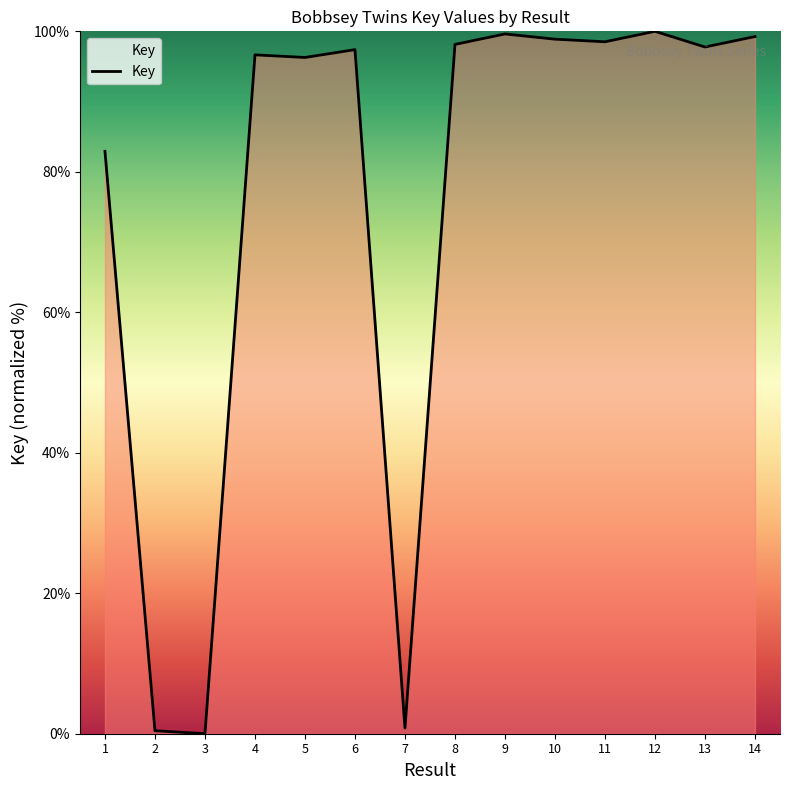

The chart shows a value of 63.9 at 4. True or false?

False